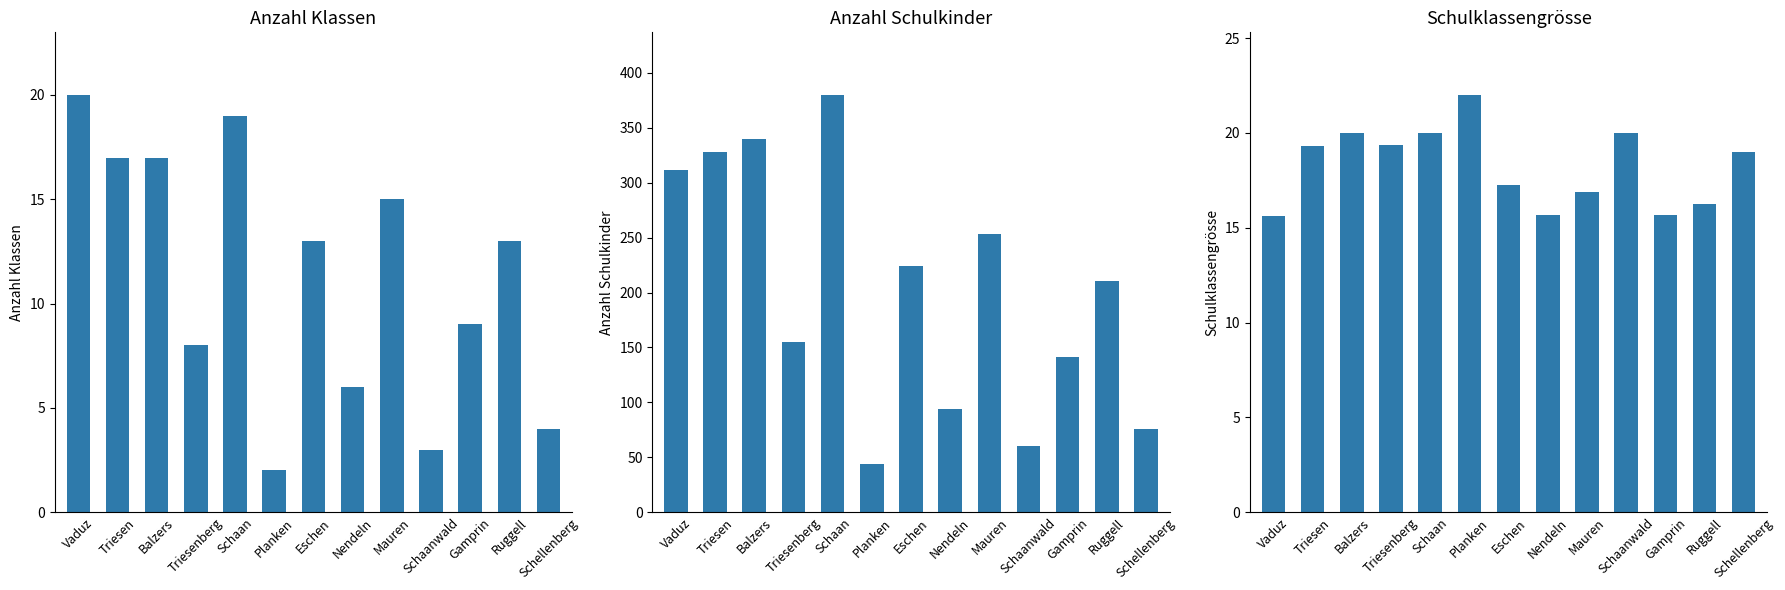

How many groups of bars are there?

13